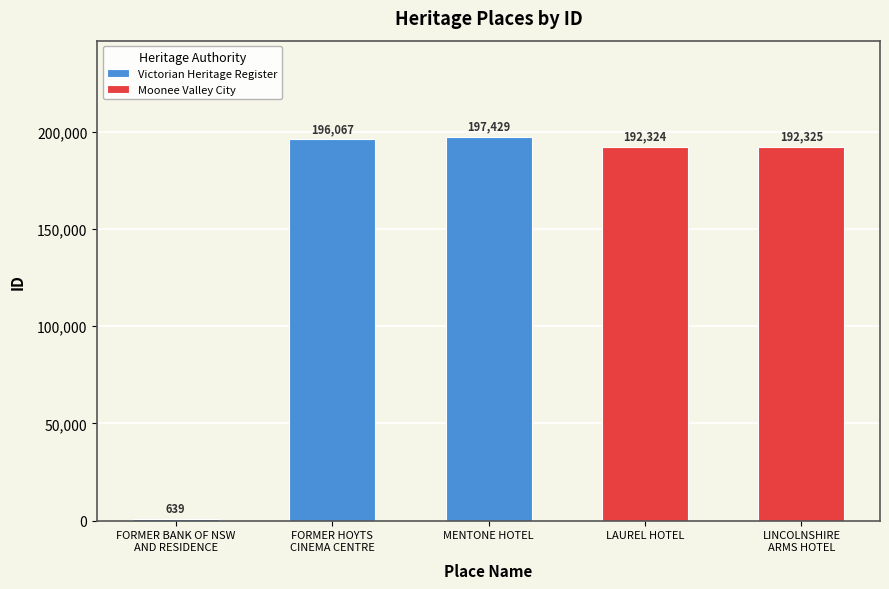

Which category has the highest value across all series?

MENTONE HOTEL